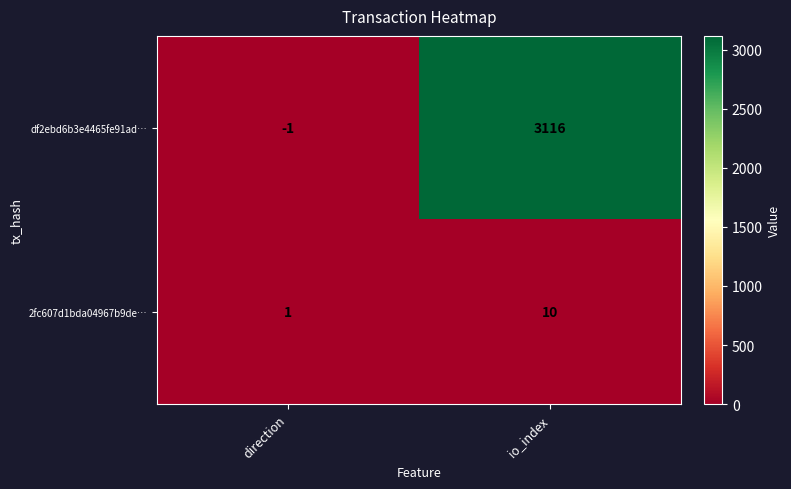

How many data points in 2fc607d1bda04967b9de… are less than 10?

1